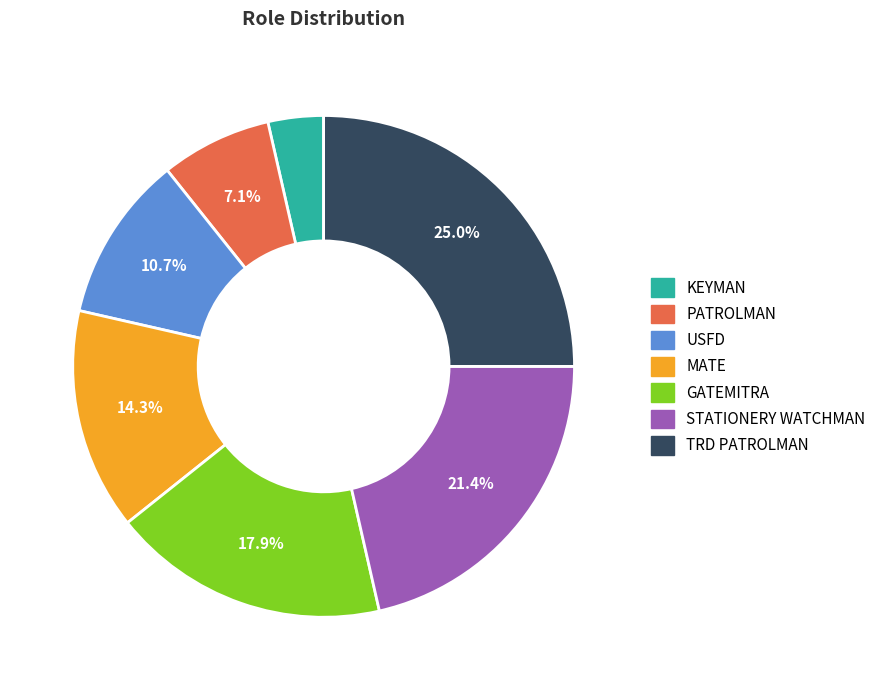

Does any single category account for the majority?

No